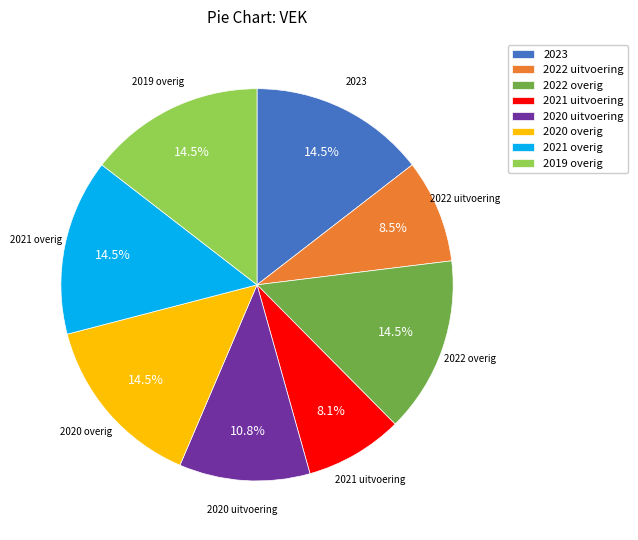

Is there a majority slice in this chart?

No